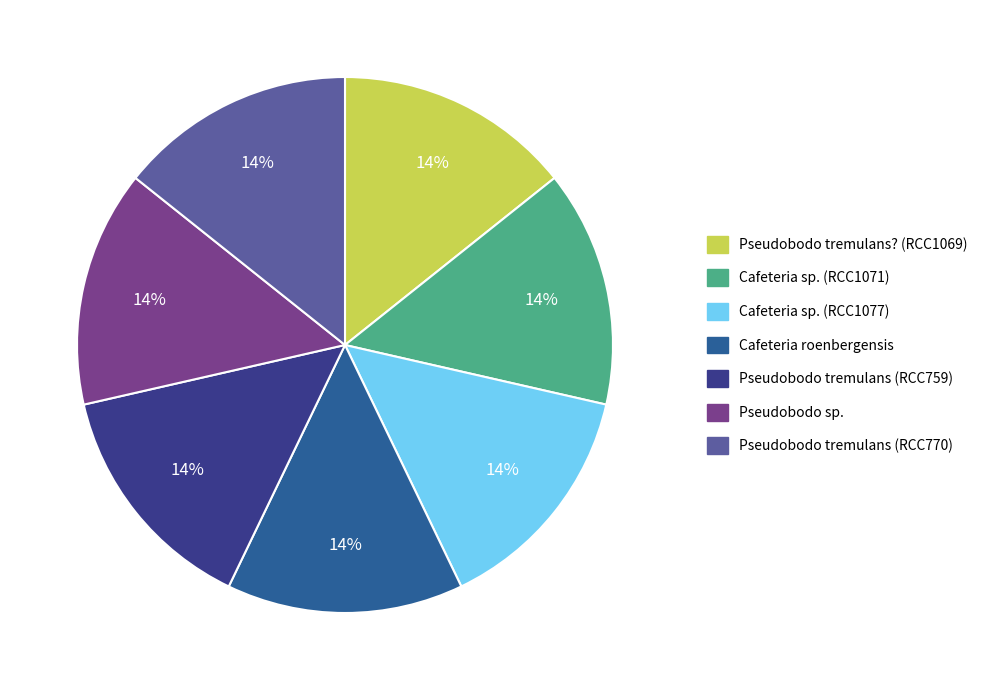

Does Cafeteria sp. (RCC1071) account for over 50% of the chart?

No